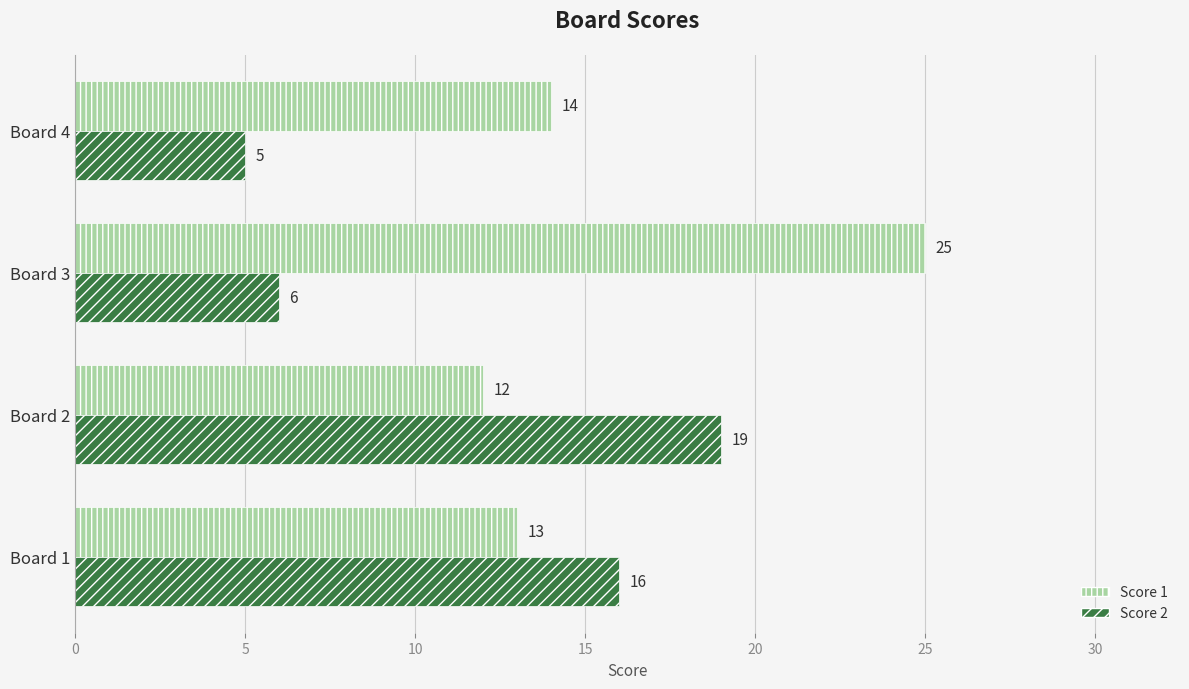

Rank the series by their average value, from lowest to highest.

Score 2, Score 1